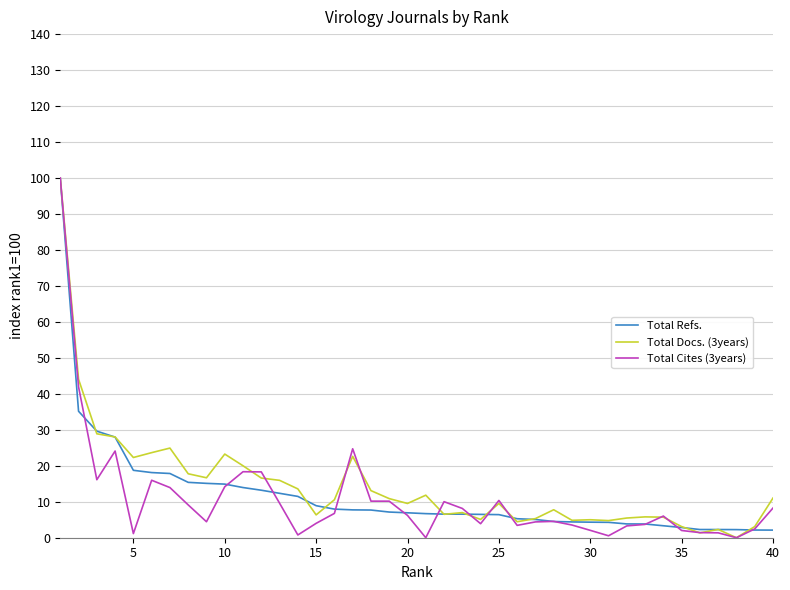

What is the maximum value for Total Docs. (3years)?

100.0